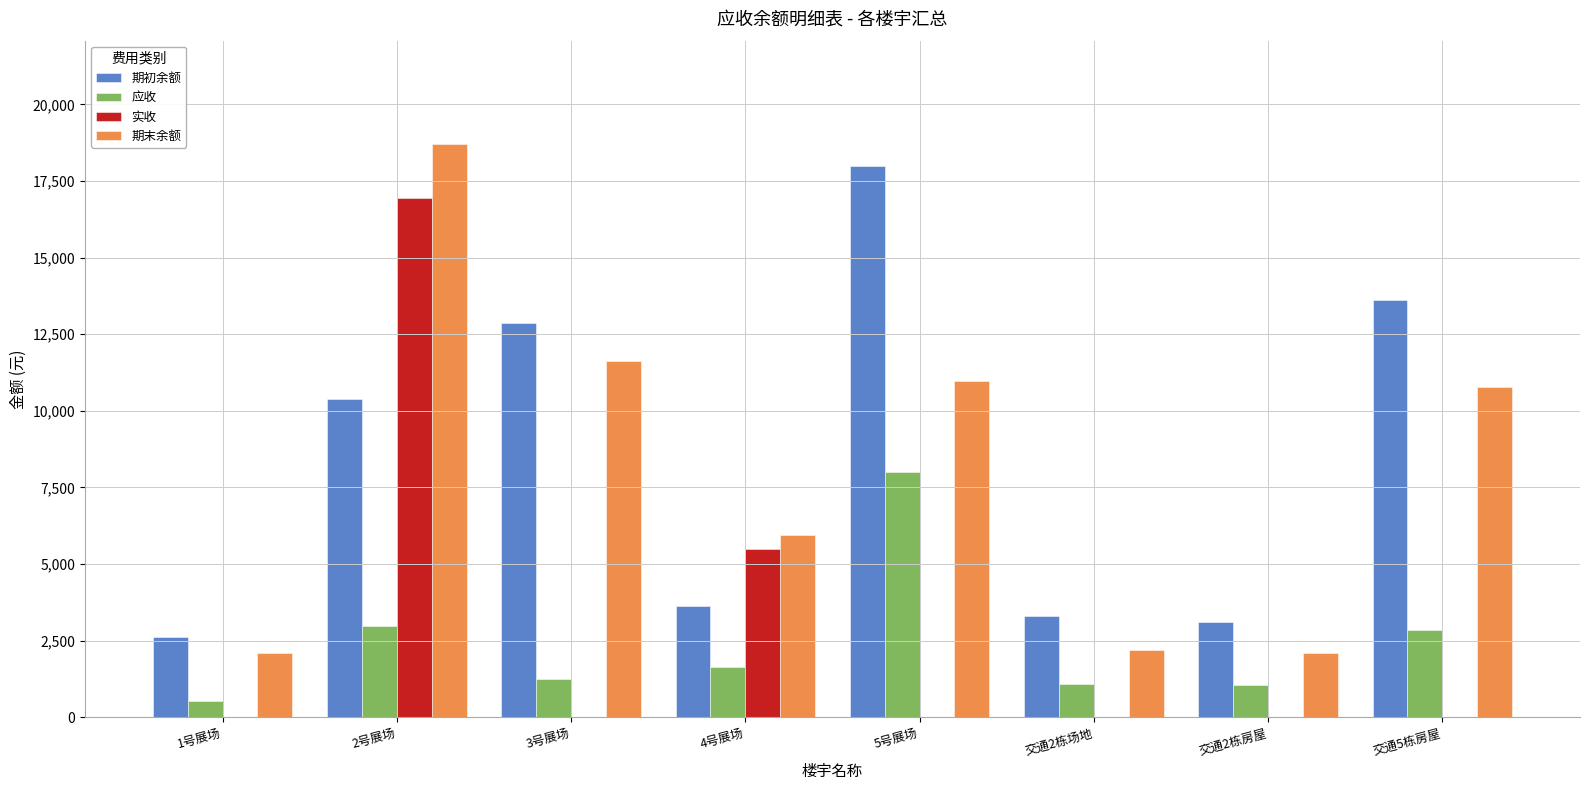

What is the spread (max minus min) of values at 交通2栋房屋?

3120.3